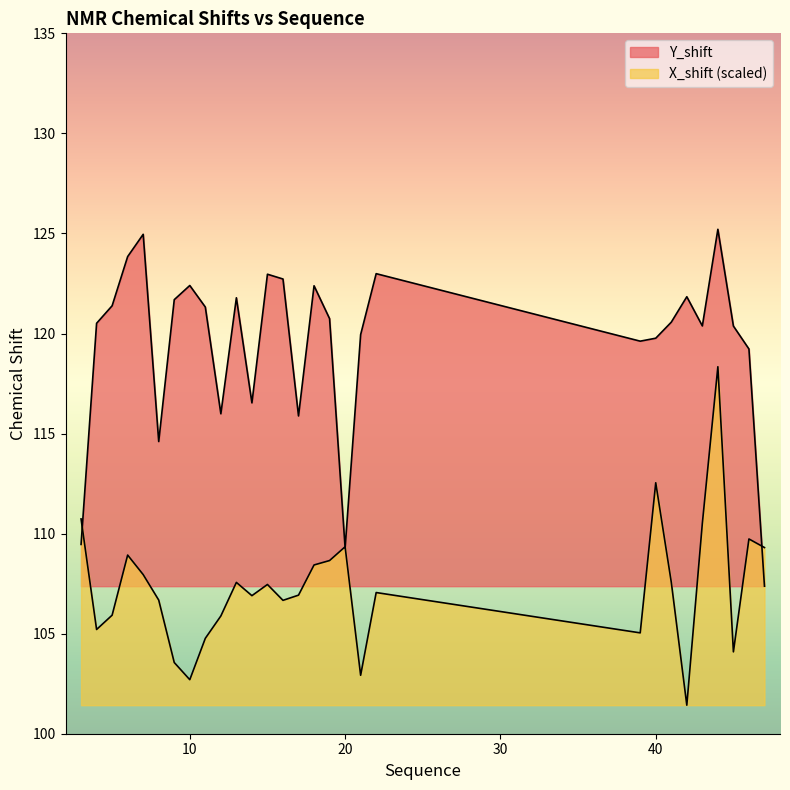

Which series has the largest total across all categories?

Y_shift